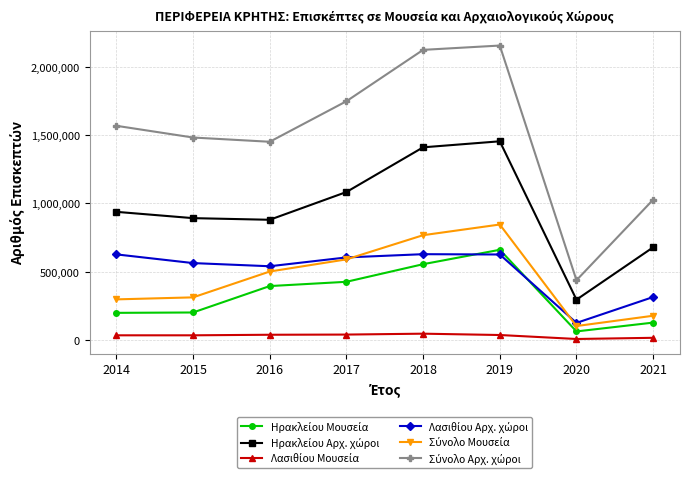

What is the greatest value displayed?

2155260